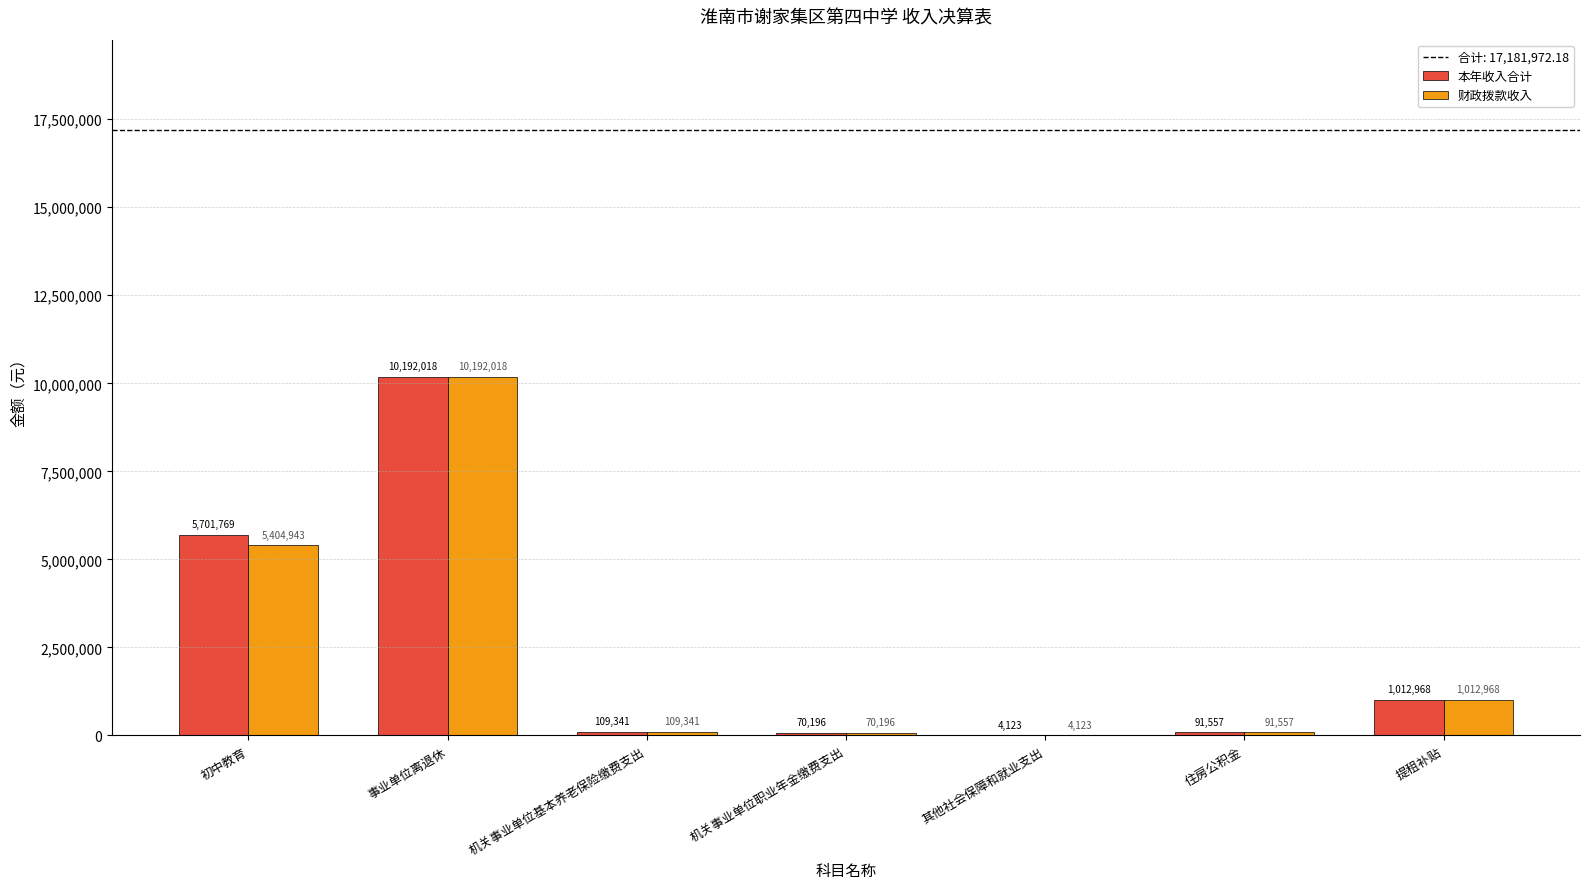

Is it true that 本年收入合计 equals 8865028.5 at 初中教育?

False